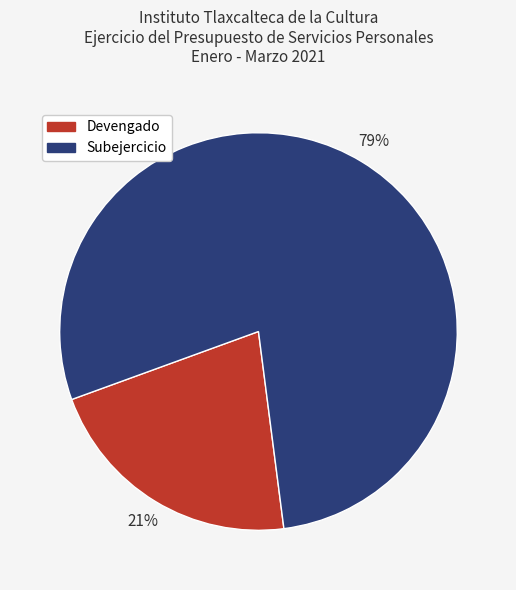

To the nearest percent, what is the average slice percentage?

50%